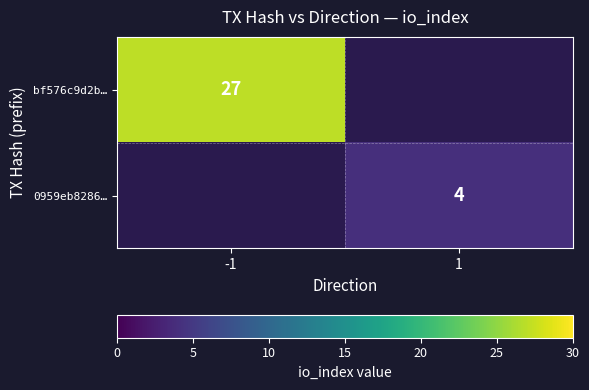

Is it true that bf576c9d2b… equals 48 at -1?

False